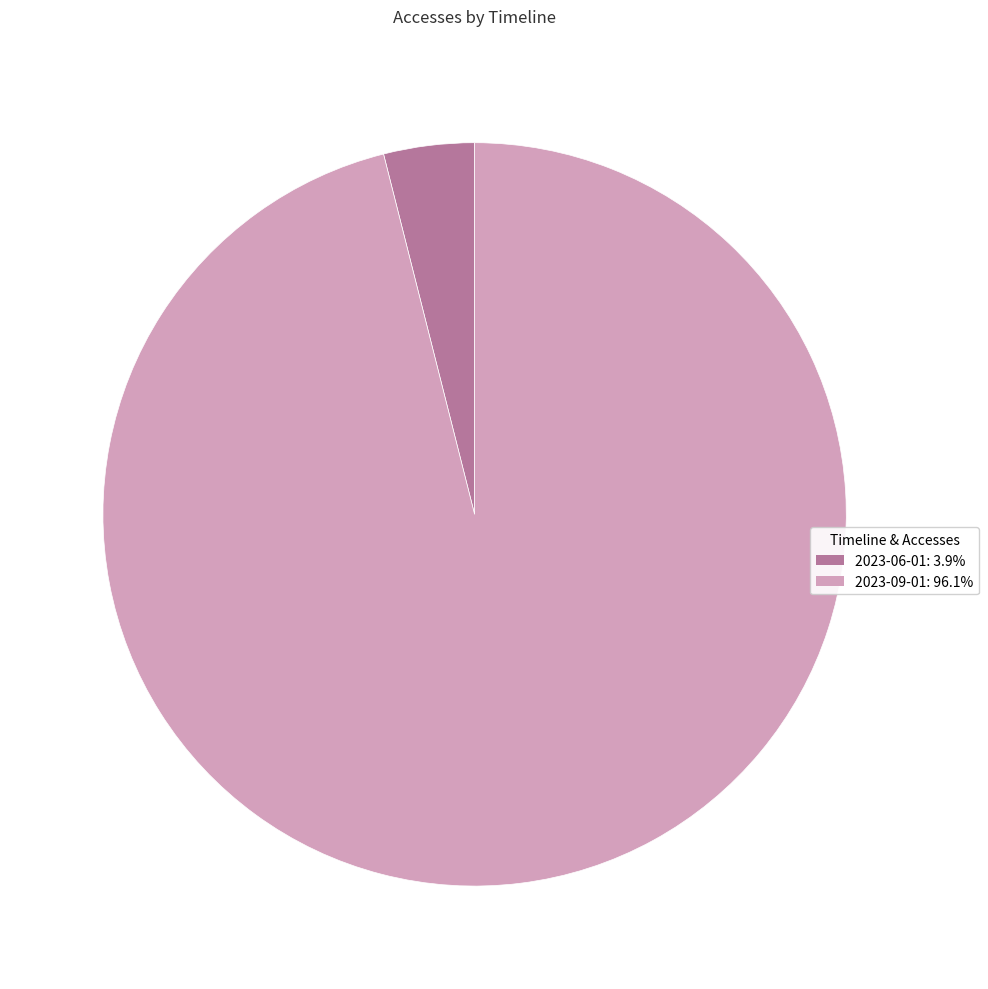

Does any single category account for the majority?

Yes